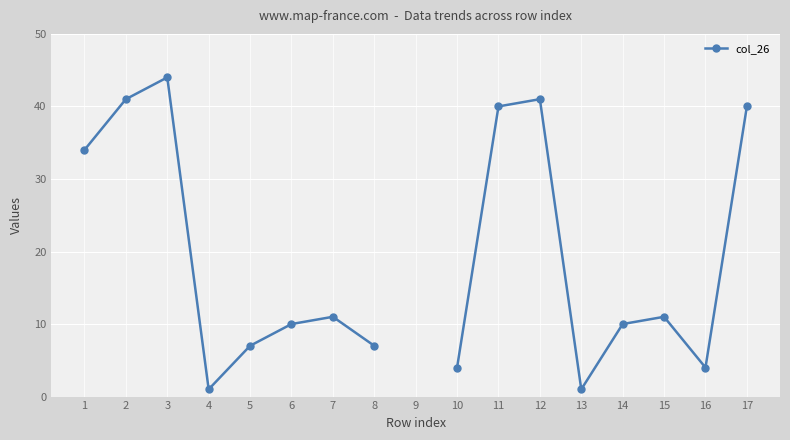

What is the difference between the maximum and minimum values?

43.0